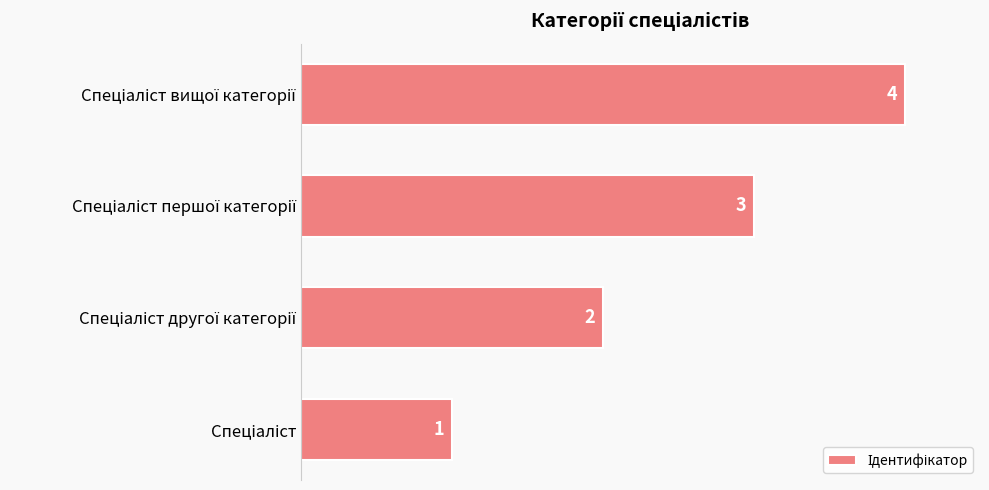

What is the sum of all values?

10